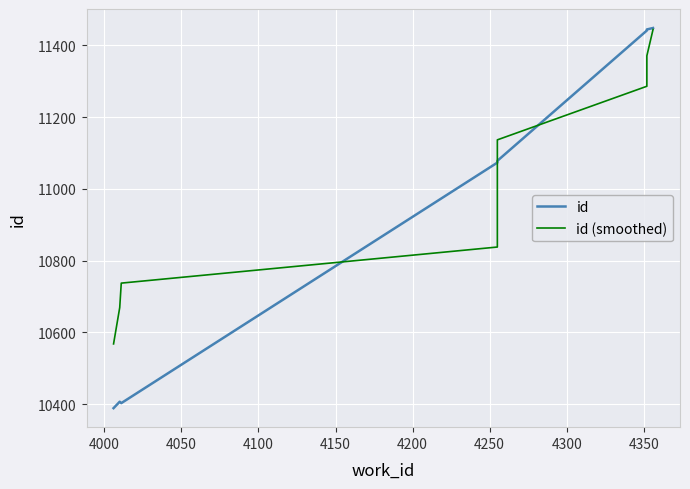

Between 4250 and 4350, which series saw the biggest shift?

id (smoothed)